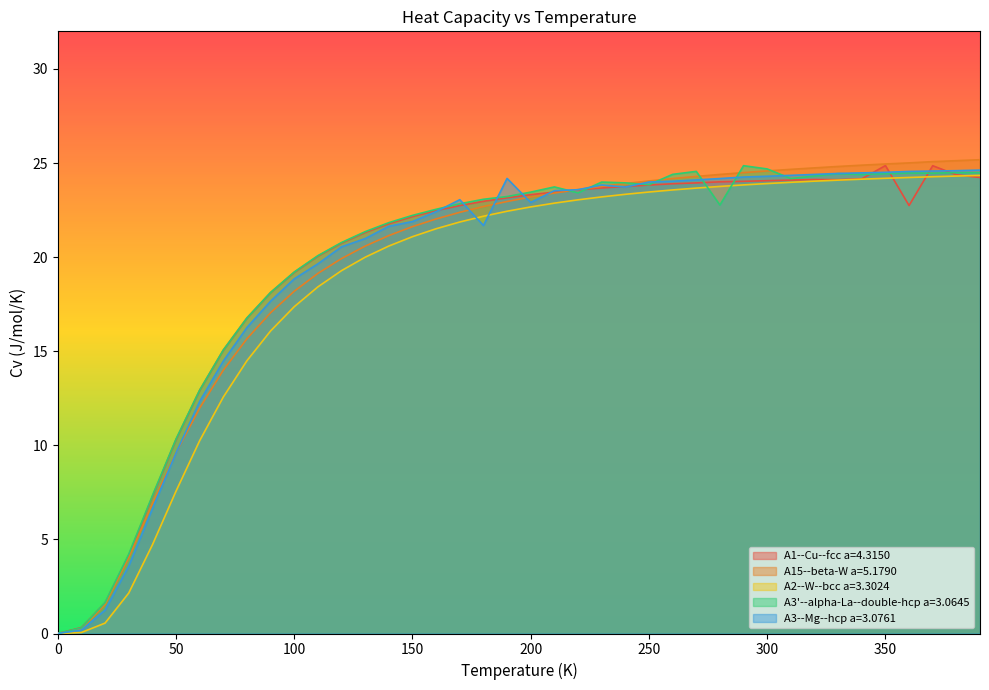

What are all the series names shown in the legend?

A1--Cu--fcc a=4.3150, A15--beta-W a=5.1790, A2--W--bcc a=3.3024, A3'--alpha-La--double-hcp a=3.0645, A3--Mg--hcp a=3.0761